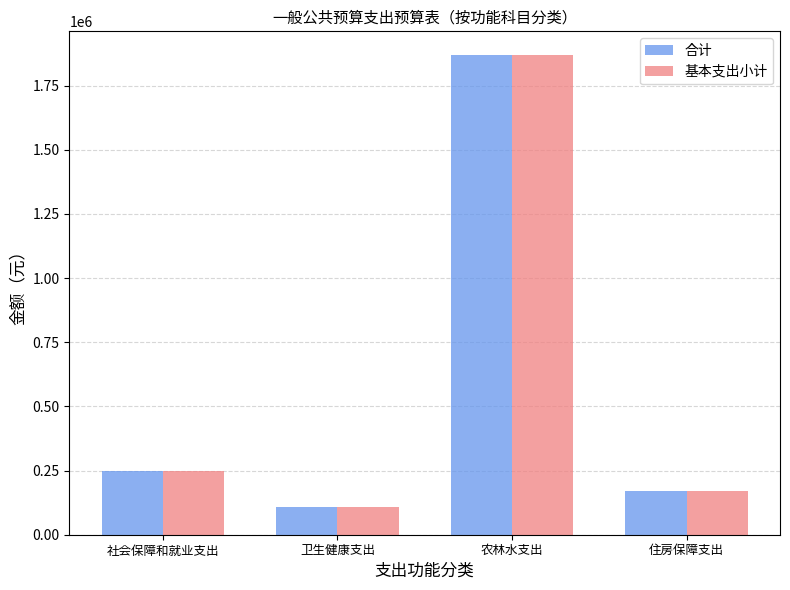

Reading left to right, extract all data points from this chart.

合计: 246552.2	108445.8	1867669.9	171757.4
基本支出小计: 246552.2	108445.8	1867669.9	171757.4